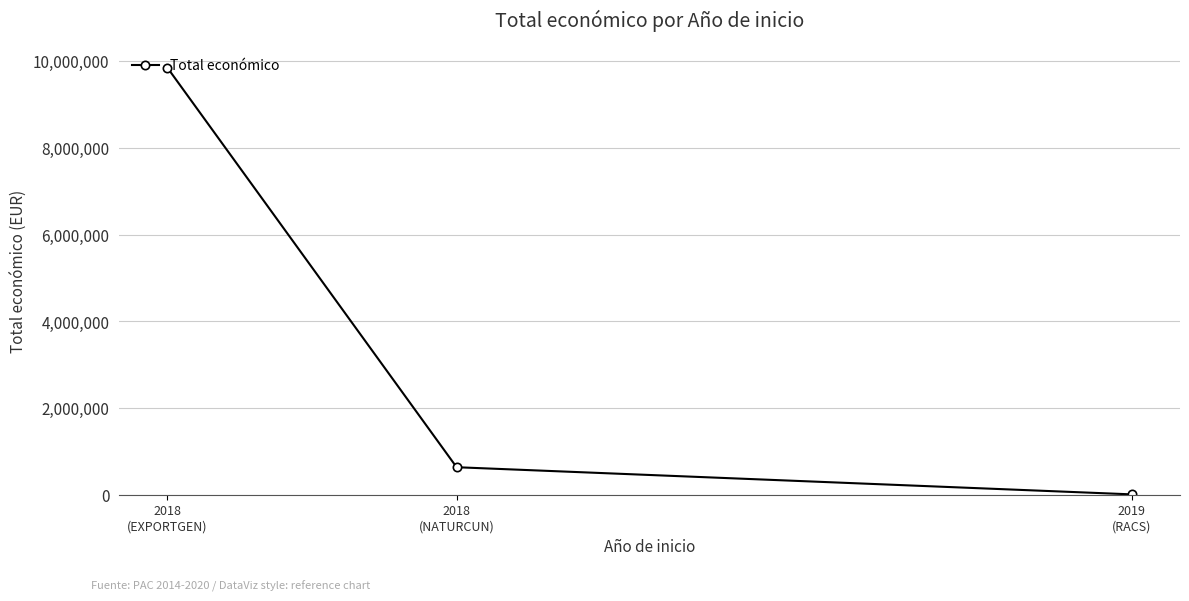

The chart shows a value of 644817 at 2018
(NATURCUN). True or false?

True